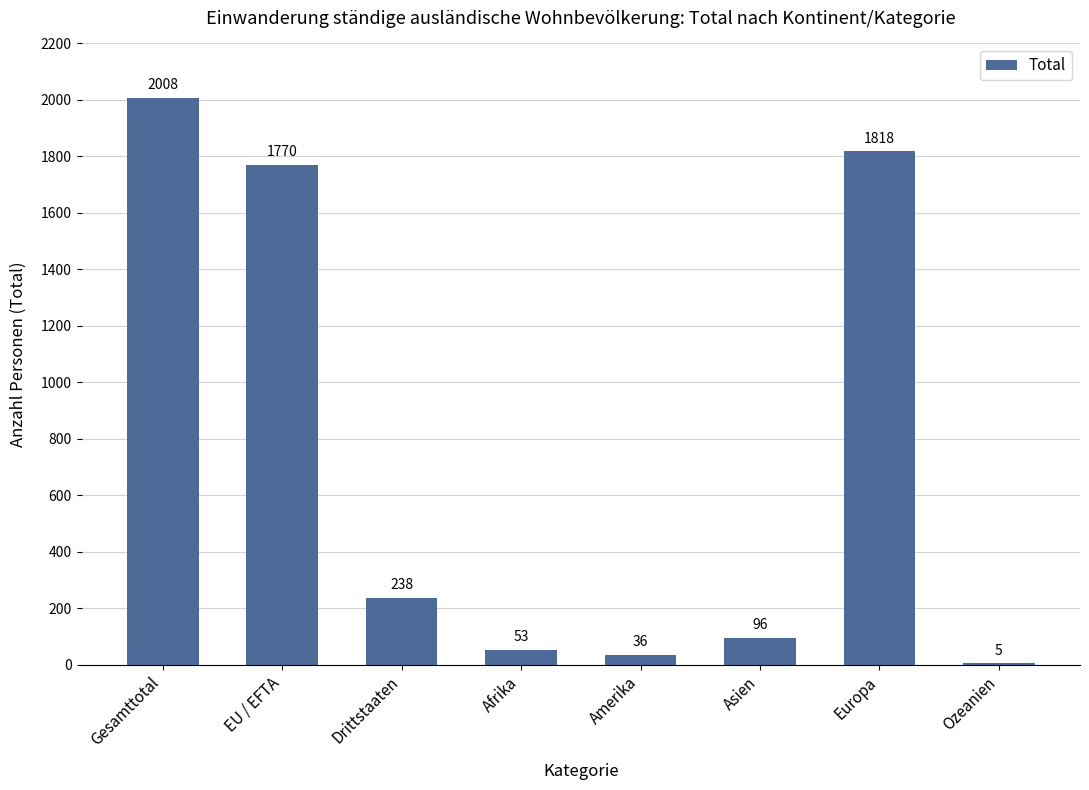

Which has a higher value, Ozeanien or Gesamttotal?

Gesamttotal